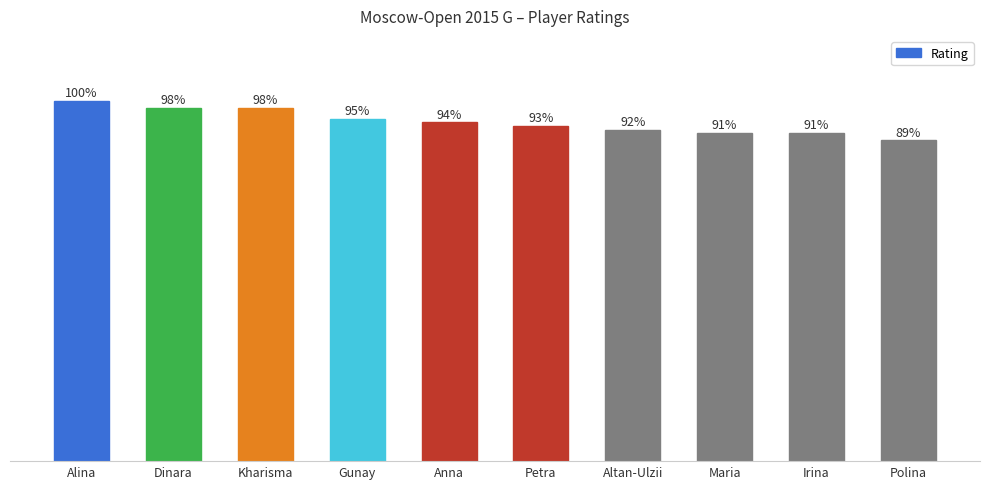

At which category does the chart reach its minimum across all series?

Polina